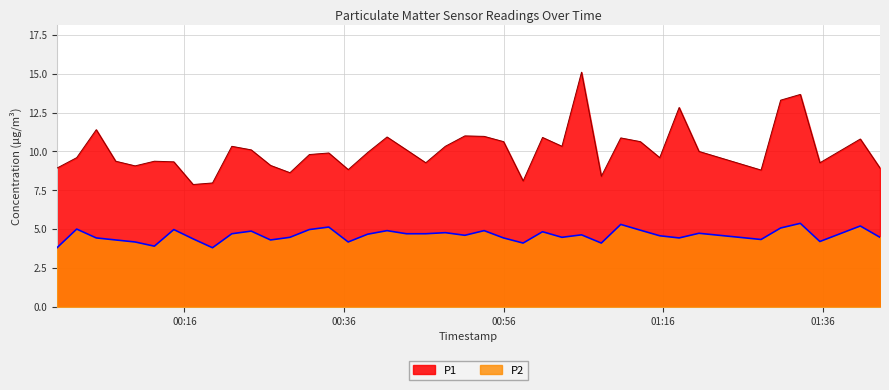

True or false: P2 has a value of 5.3 at 2023-06-26T01:10:40.

True